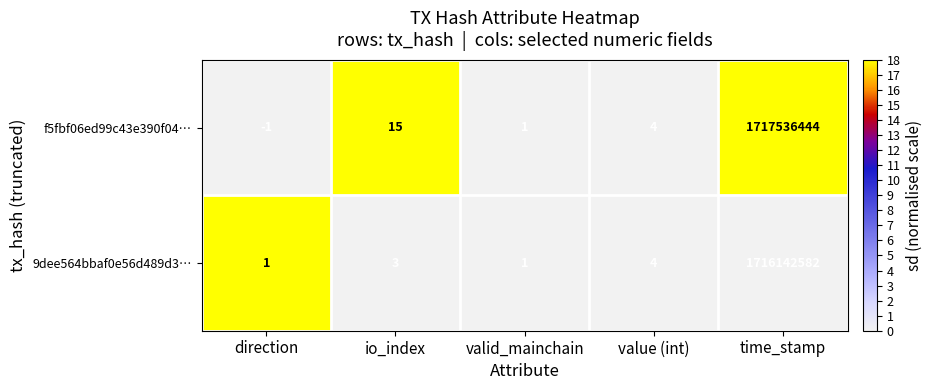

True or false: 9dee564bbaf0e56d489d3… has a value of 2 at valid_mainchain.

False